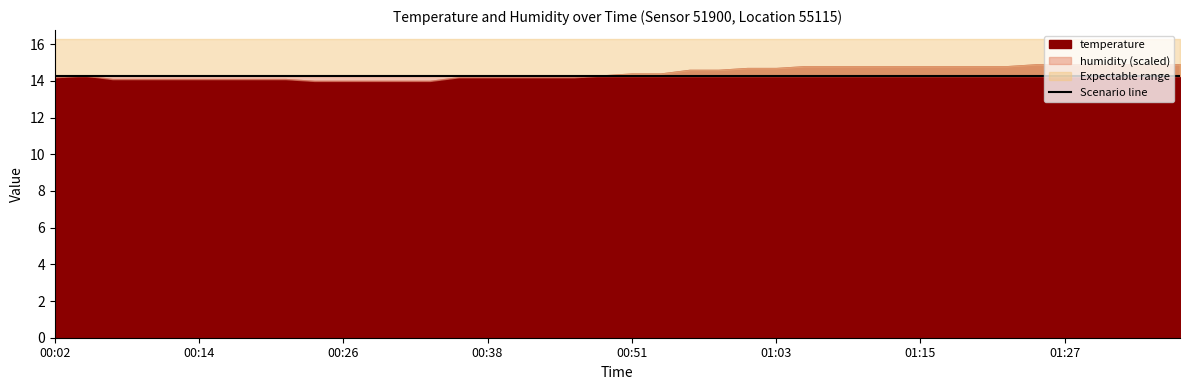

Which series has the largest range (max minus min)?

temperature